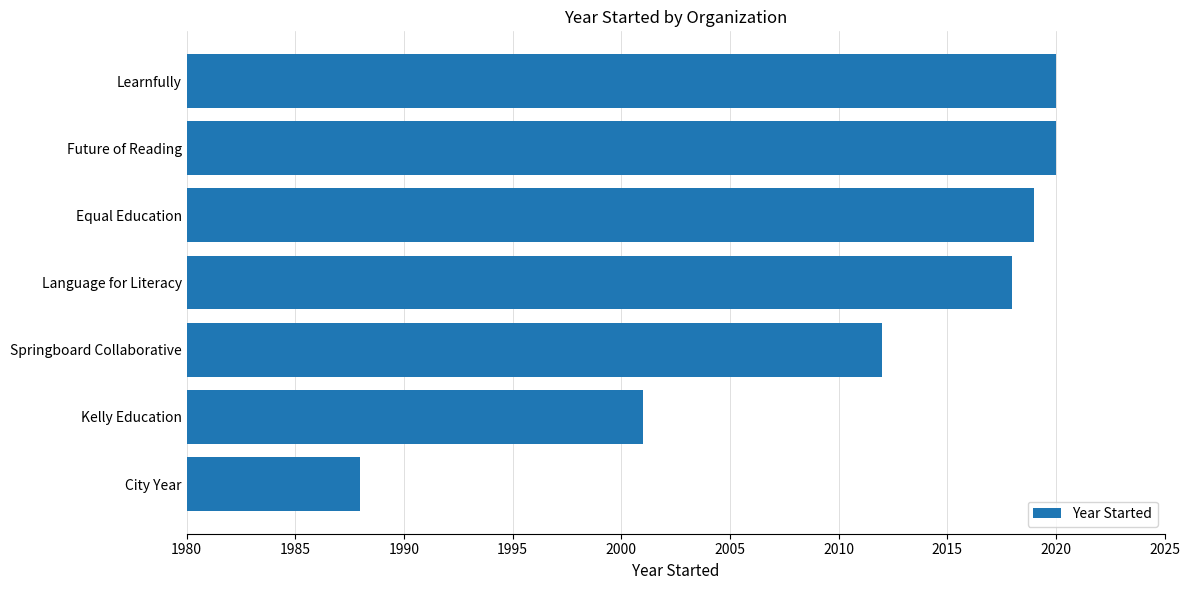

True or false: the data shows 1988 at City Year.

True